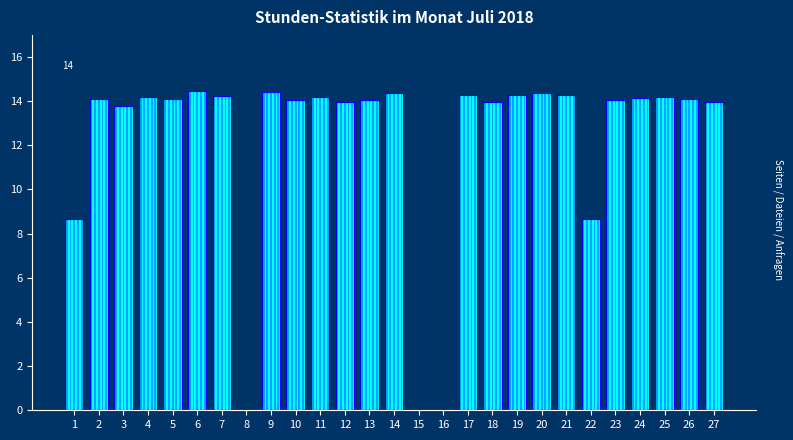

True or false: the data shows 22.3 at 26.

False